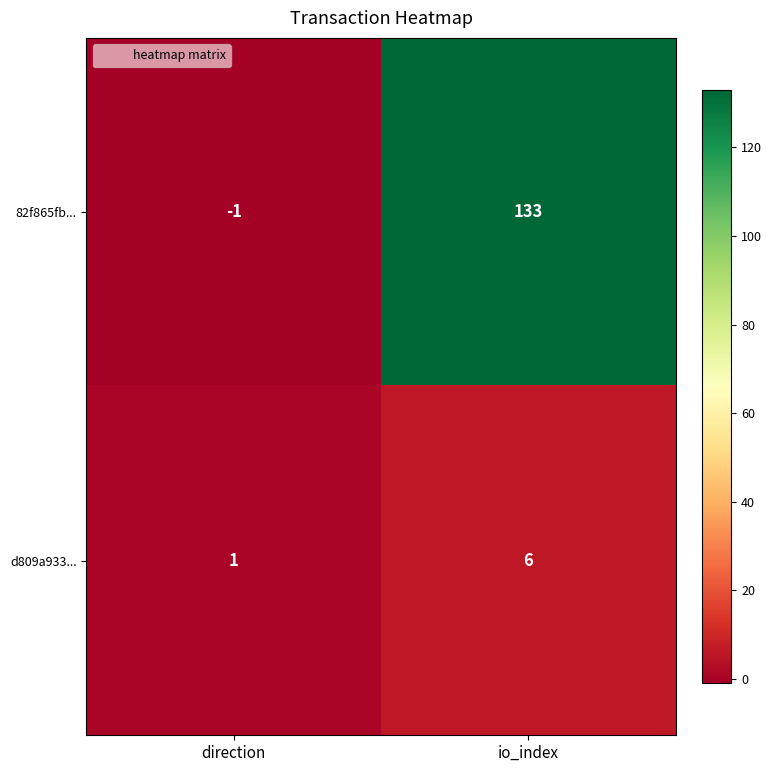

Is it true that 82f865fb... equals 133 at io_index?

True